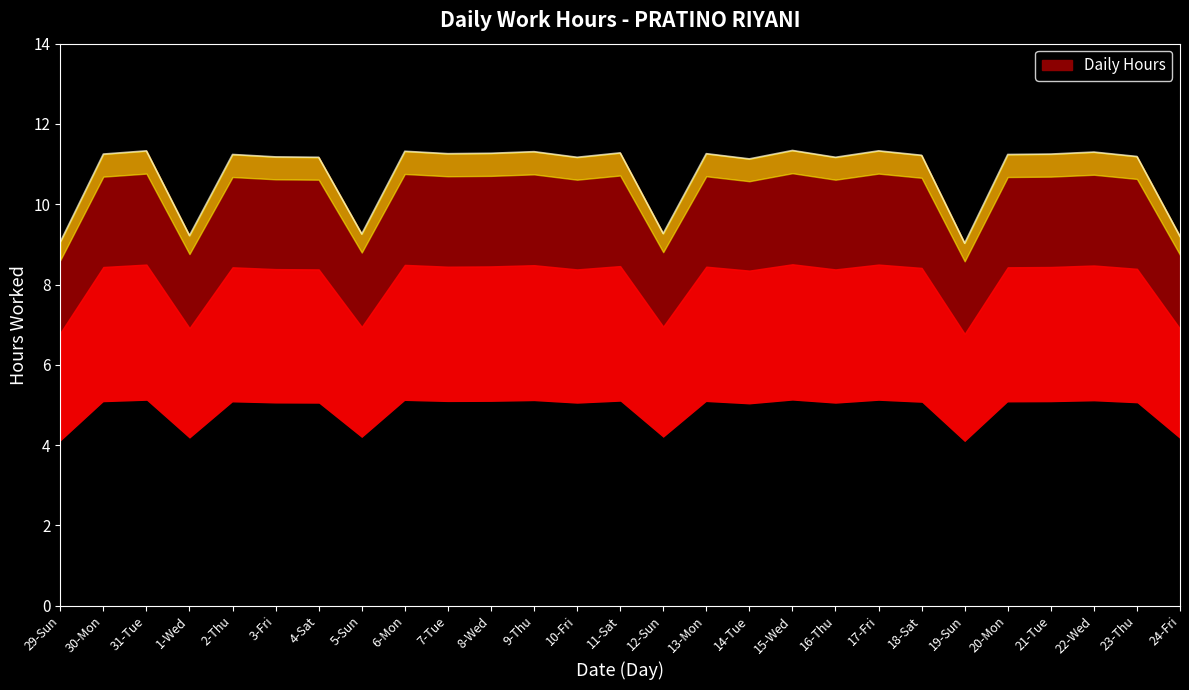

How many interior local valleys (lower than both neighbors) does the data have?

8